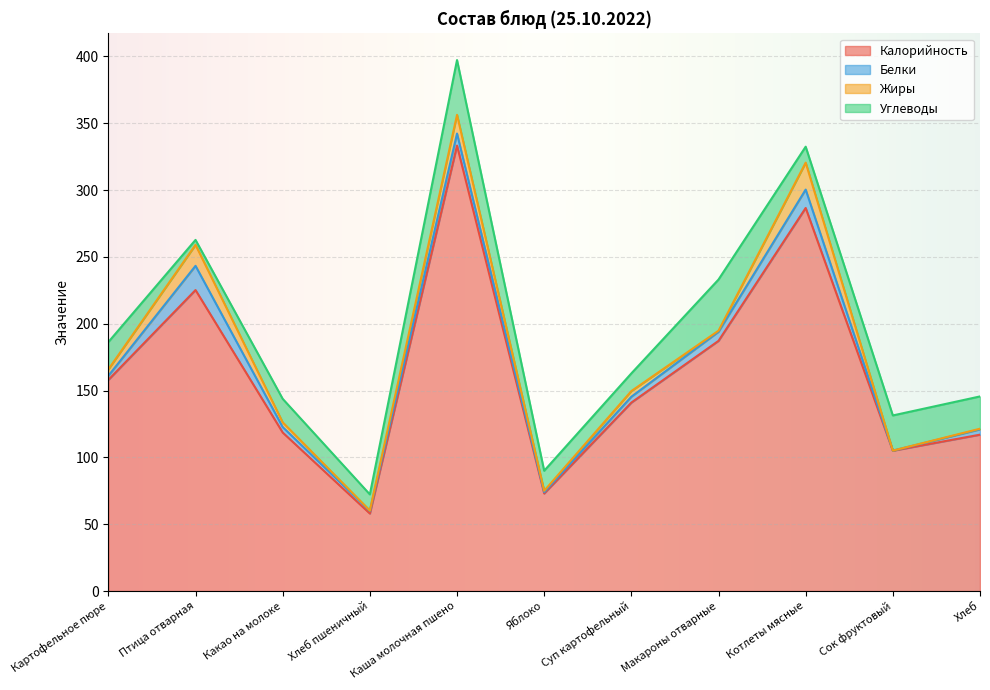

What is the highest value of the Калорийность series?

333.3